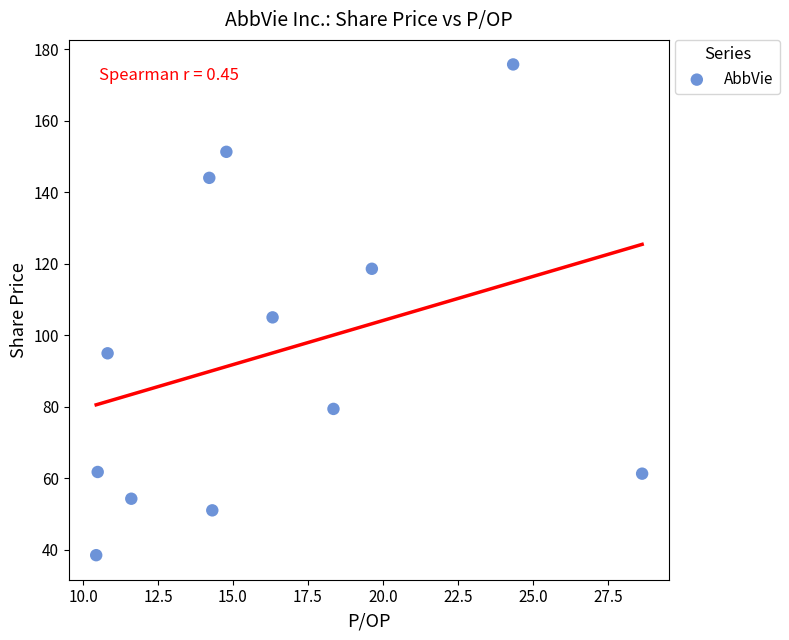

What Y value in the scatter plot is closest to 107?

105.0